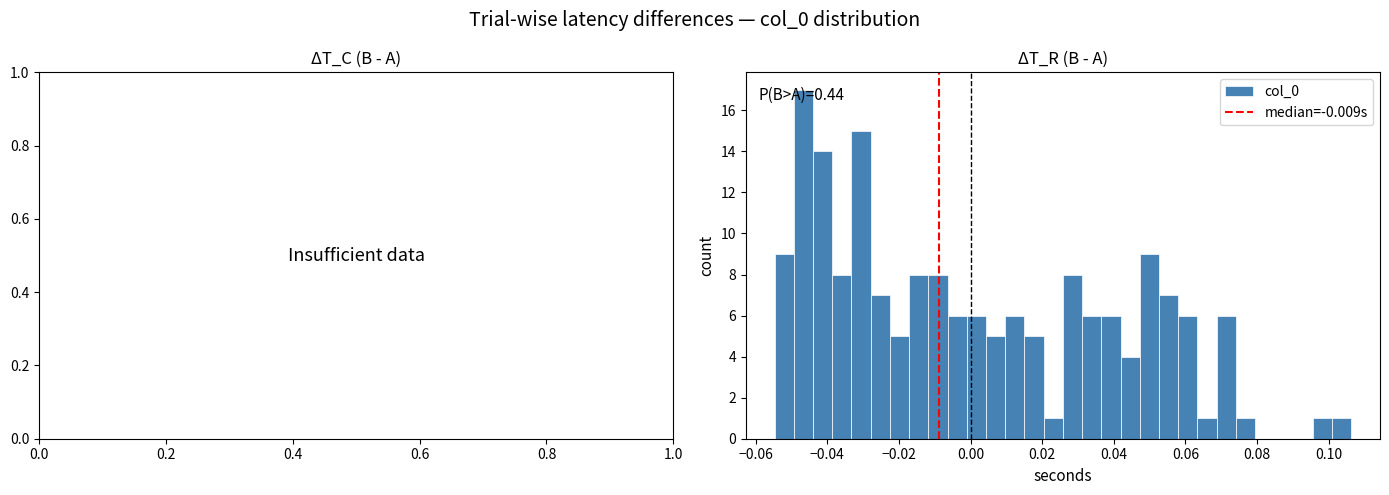

Read against the x-axis, roughly where is the centre of the tallest bar?

-0.046